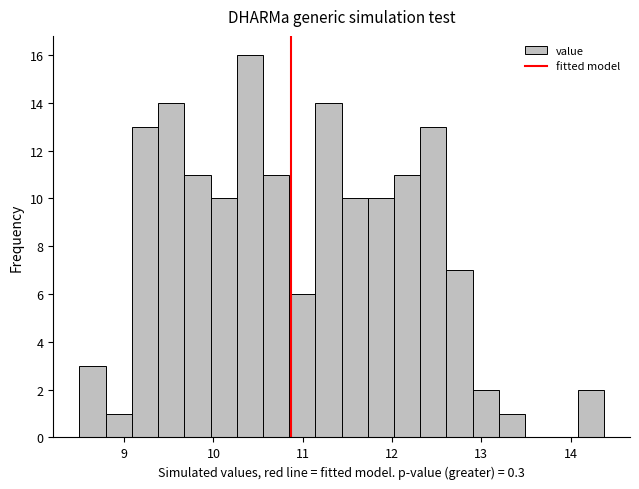

Read against the x-axis, roughly where is the centre of the tallest bar?

10.4